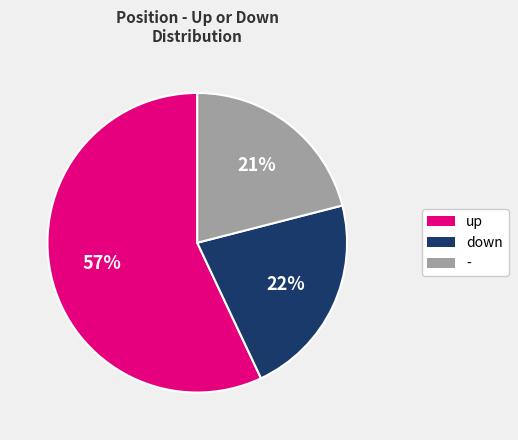

To the nearest percent, what is the difference between the down and - slice percentages?

1%